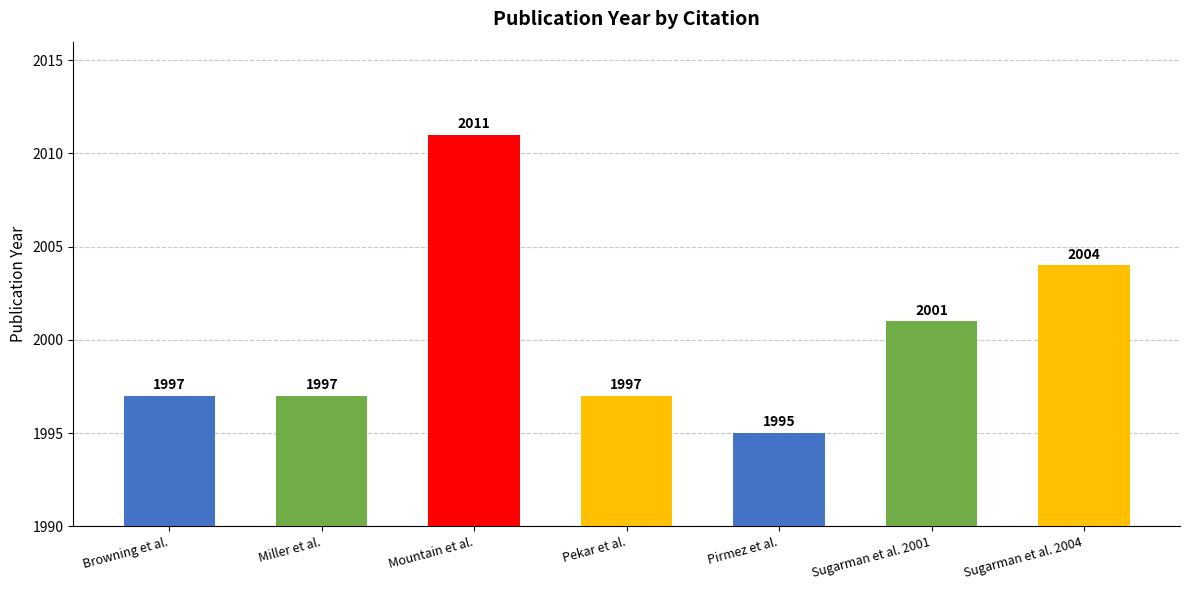

What is the difference between the values at Browning et al. and Pirmez et al.?

2